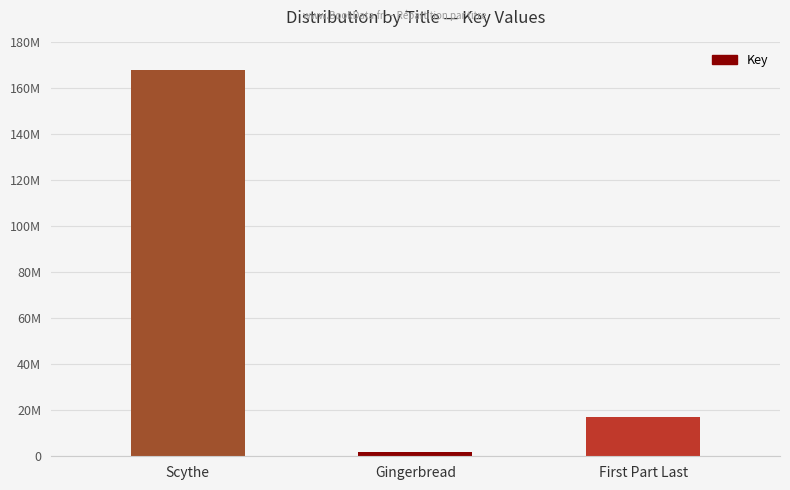

The value at Gingerbread is 1938053. True or false?

True